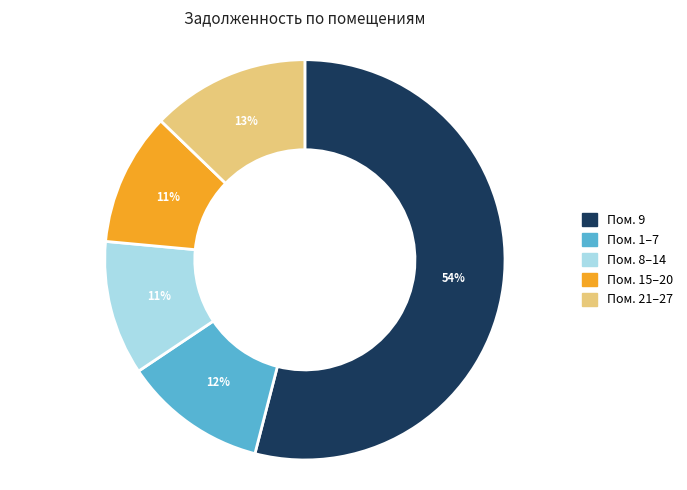

Is there any slice that represents more than half of the pie?

Yes